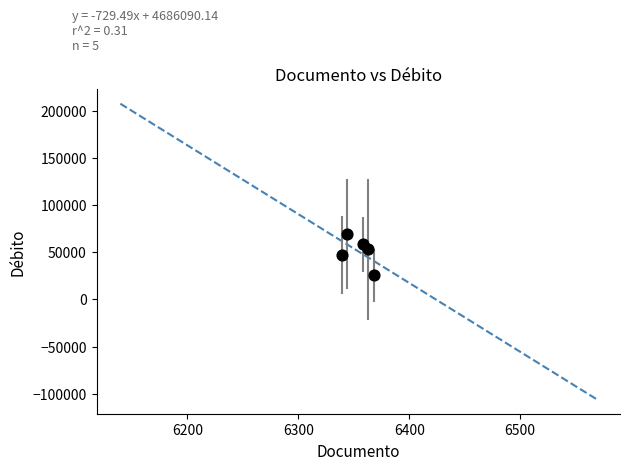

What is the range of X values (max minus min)?

29.0